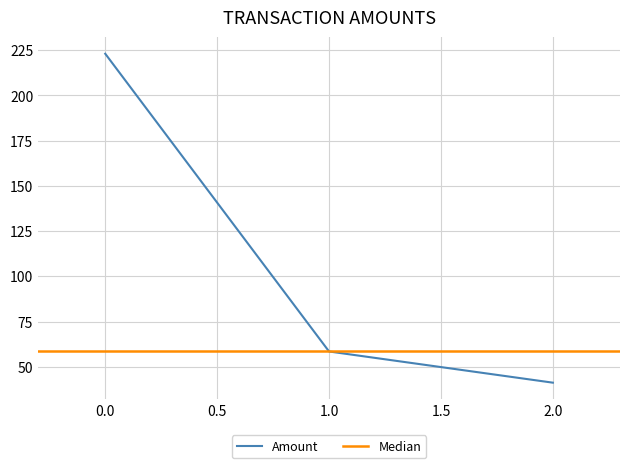

What is the maximum value for Amount?

223.1